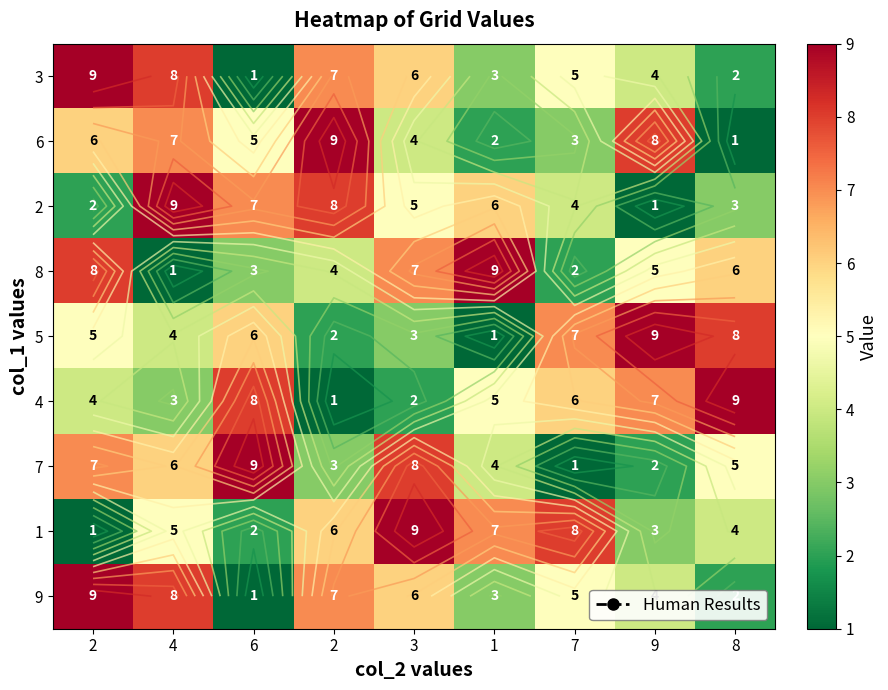

The value of 3 at 9 is 4. True or false?

True